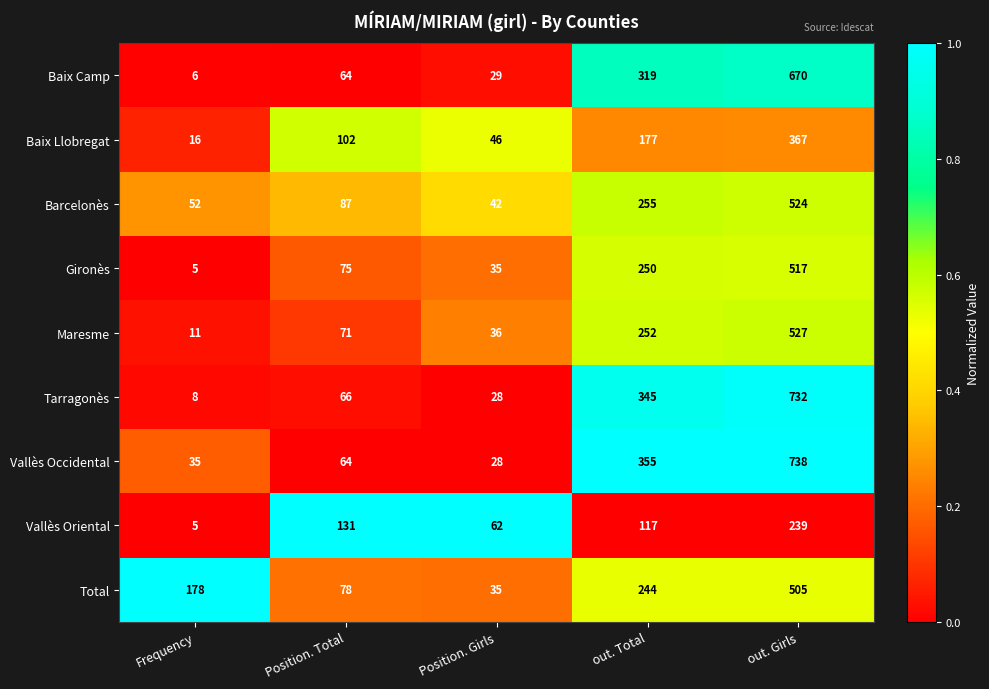

Rank the series by their maximum value, from lowest to highest.

Vallès Oriental, Baix Llobregat, Total, Gironès, Barcelonès, Maresme, Baix Camp, Tarragonès, Vallès Occidental